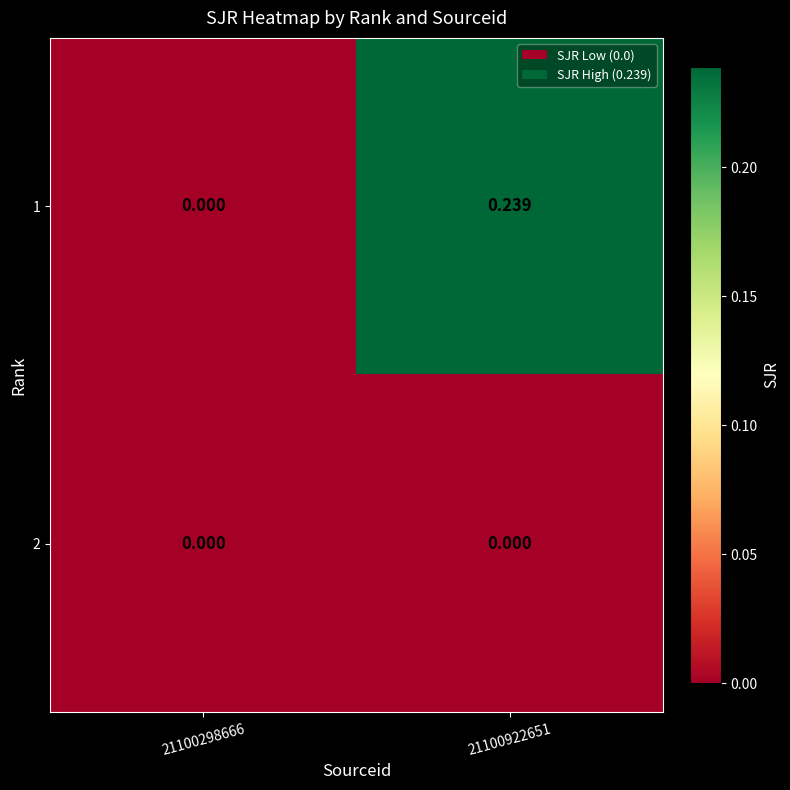

Which series changed the most between 21100298666 and 21100922651?

1